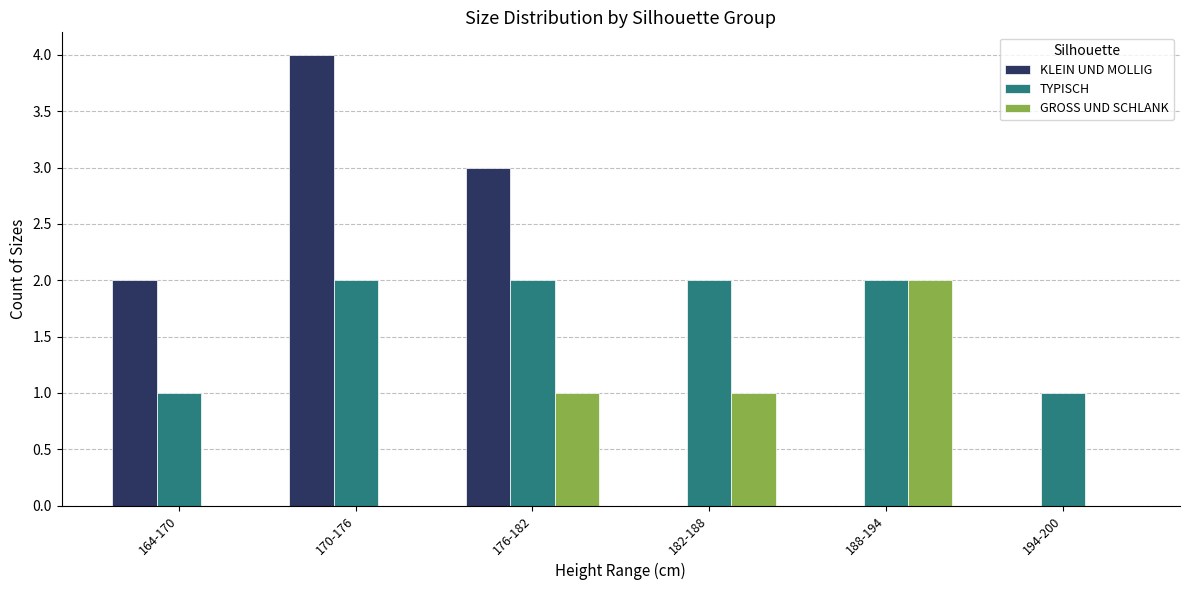

What is the sum of all KLEIN UND MOLLIG values?

9